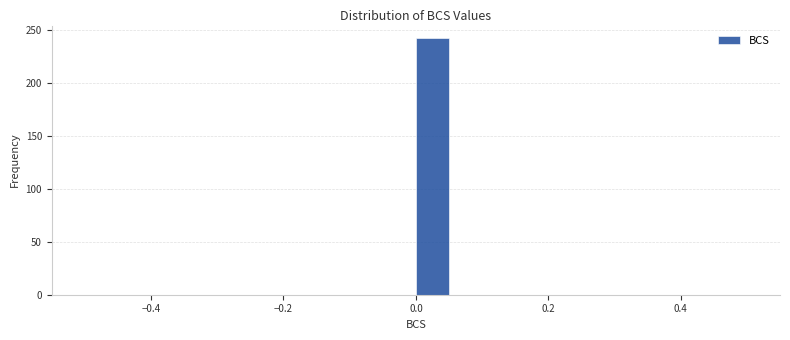

Around what value on the x-axis is the tallest bar? Give the approximate position of its centre, as read against the axis.

0.02